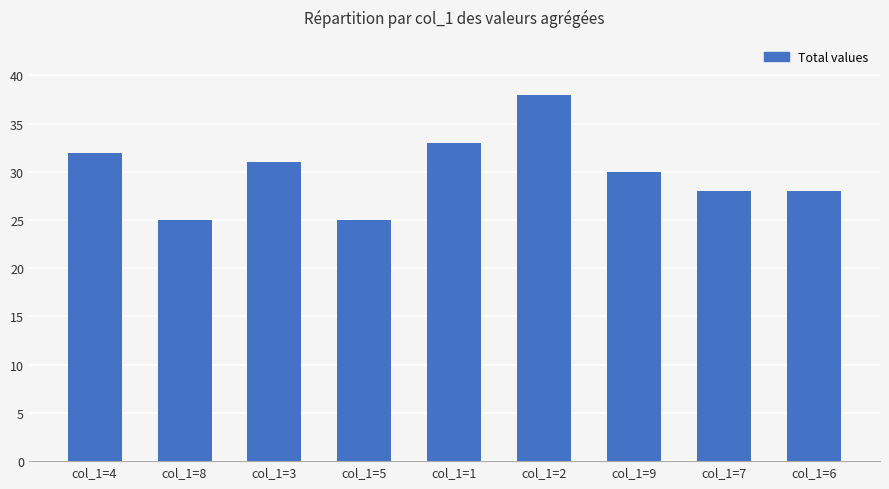

What is the smallest value displayed?

25